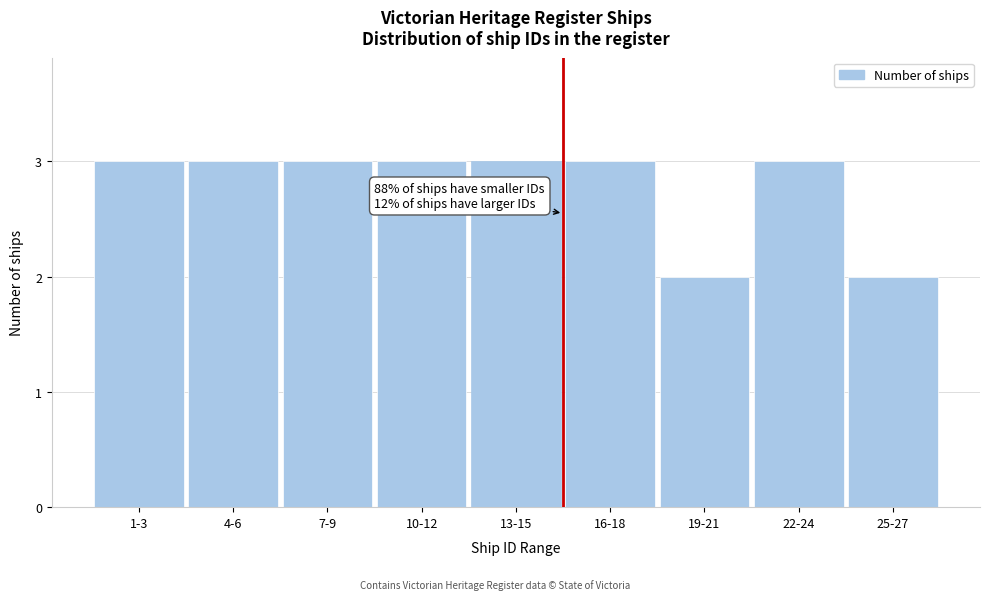

Reading left to right, what are all the values shown in this chart?

1-3=3	4-6=3	7-9=3	10-12=3	13-15=3	16-18=3	19-21=2	22-24=3	25-27=2